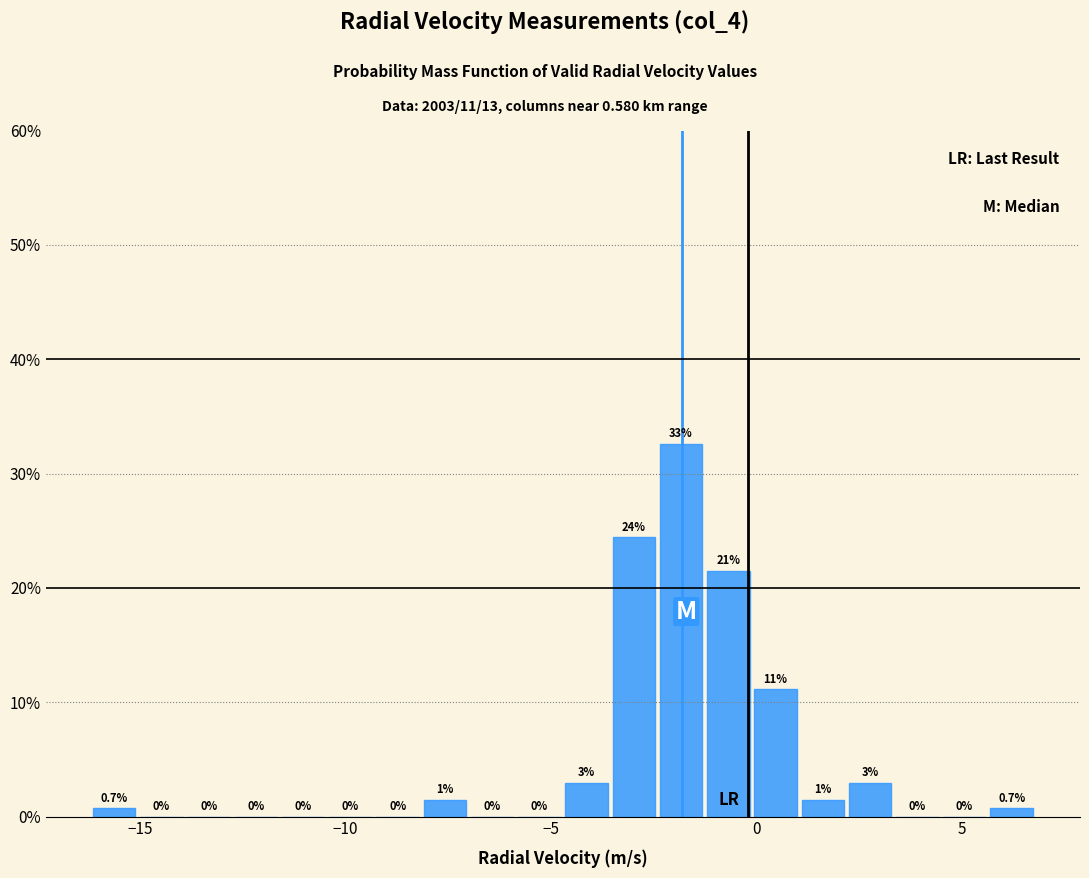

Read against the x-axis, roughly where is the centre of the tallest bar?

-2.0